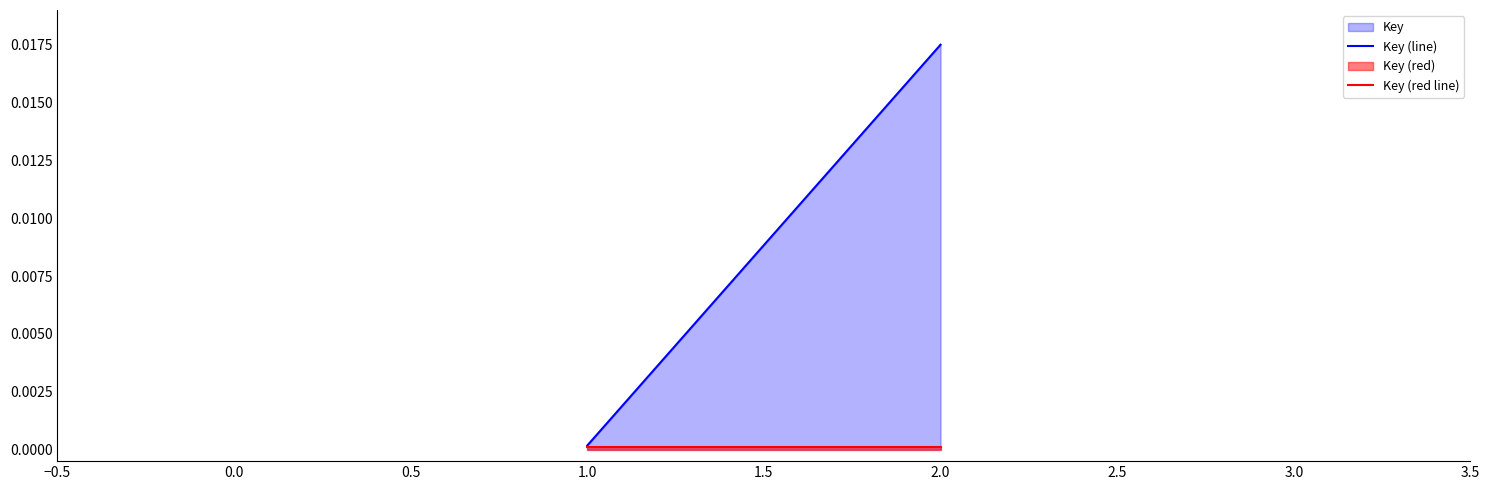

Which series has the largest total across all categories?

Key